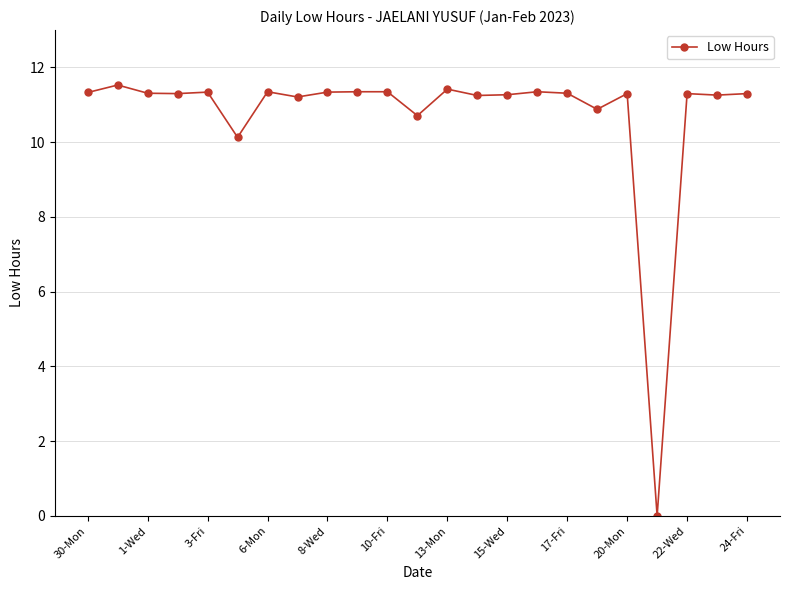

How many data points are above 11?

19